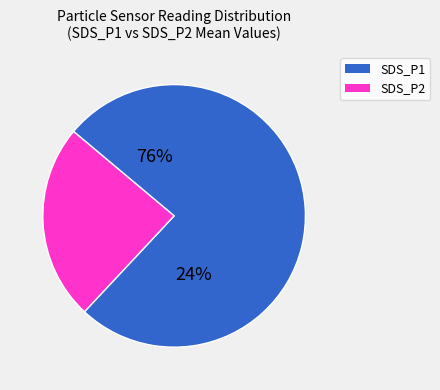

Does SDS_P1 represent more than half of the total?

Yes